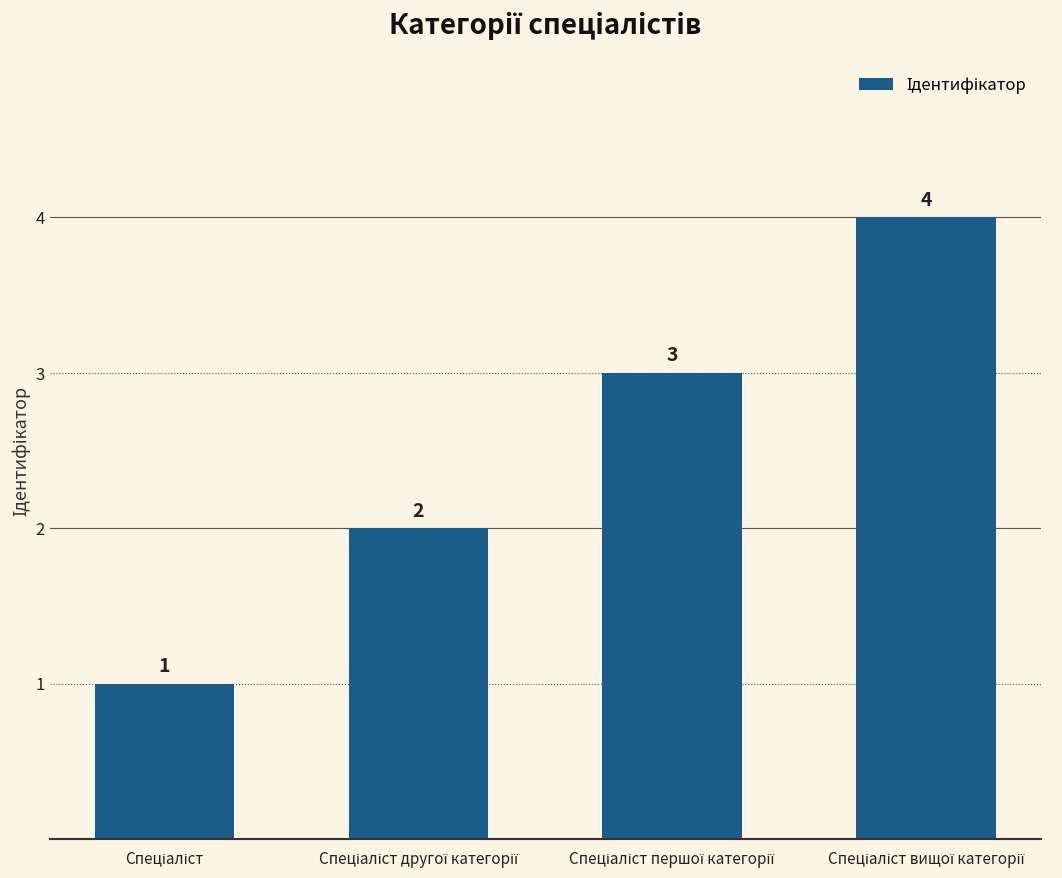

What is the maximum value shown in the chart?

4